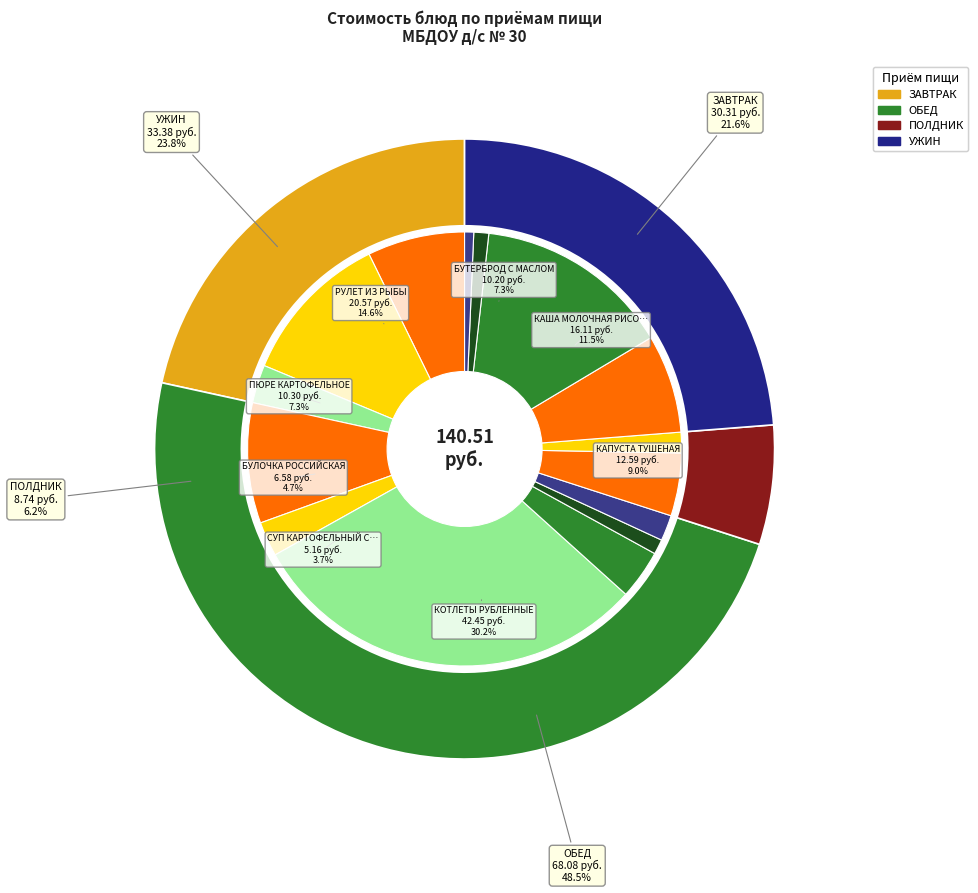

What is the change in value from БУЛОЧКА РОССИЙСКАЯ to ХЛЕБ ПШЕНИЧНЫЙ (ужин)?

-5.0